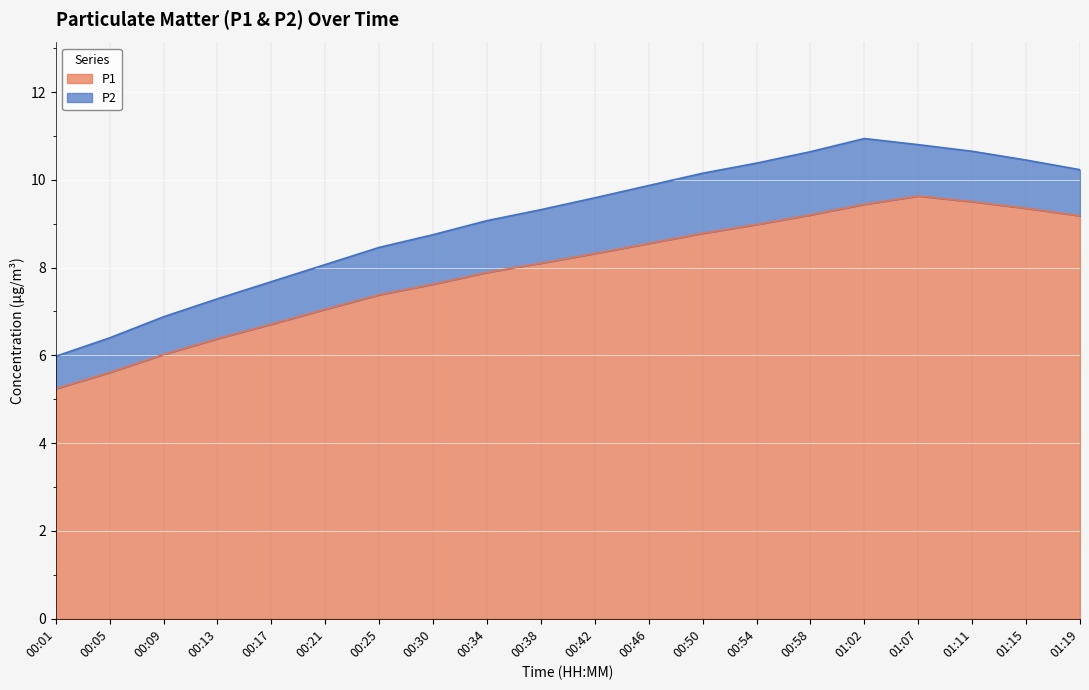

What is the sum of the values at 00:58 and 01:02?

18.6